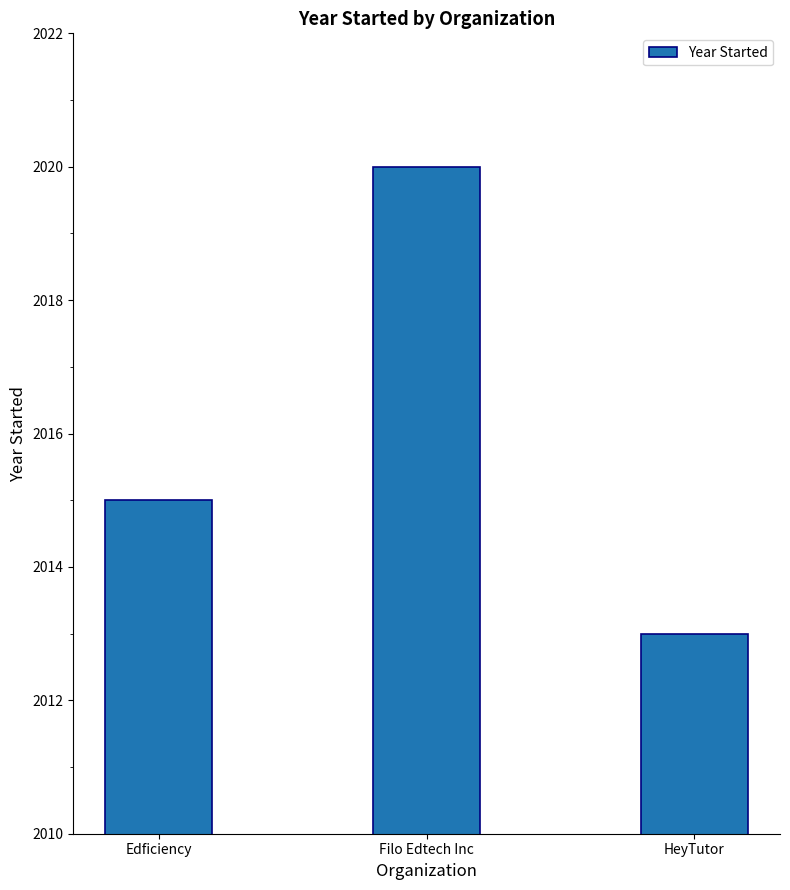

Approximately how many times larger is the value at Edficiency compared to Filo Edtech Inc?

1.0